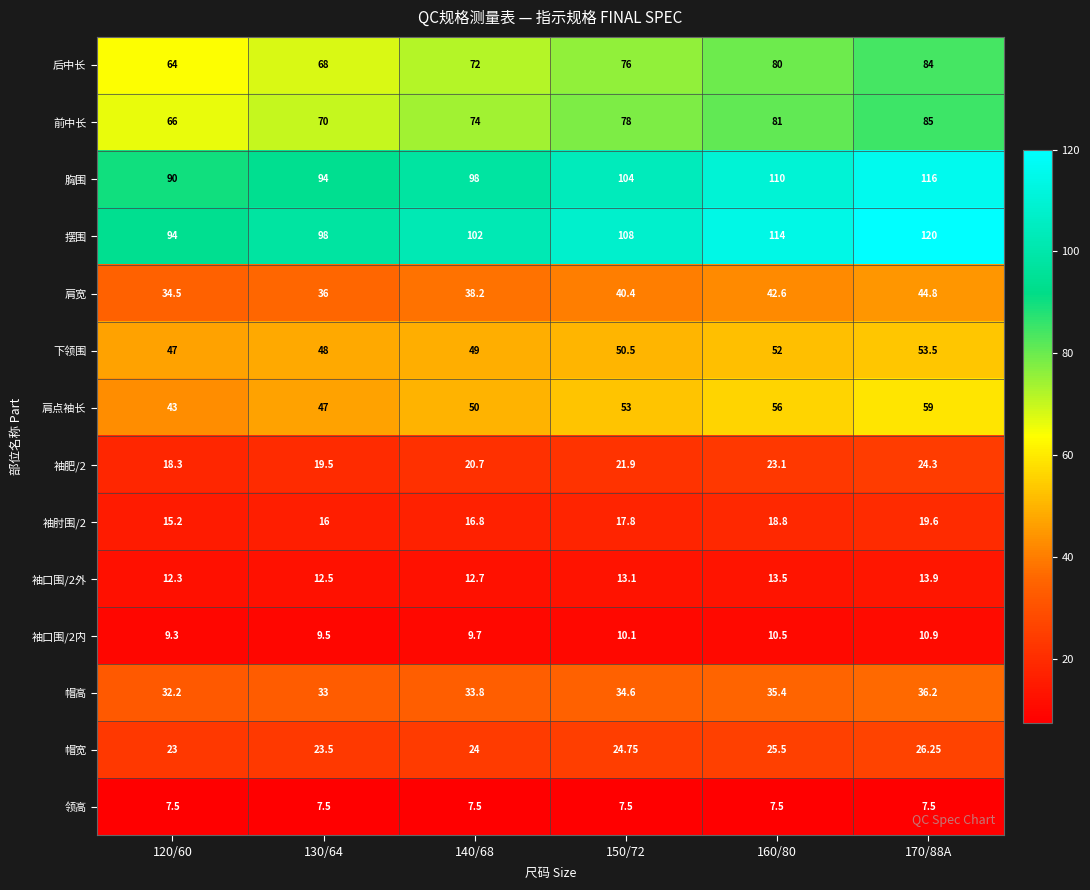

At which category is the sum across all series the highest?

170/88A